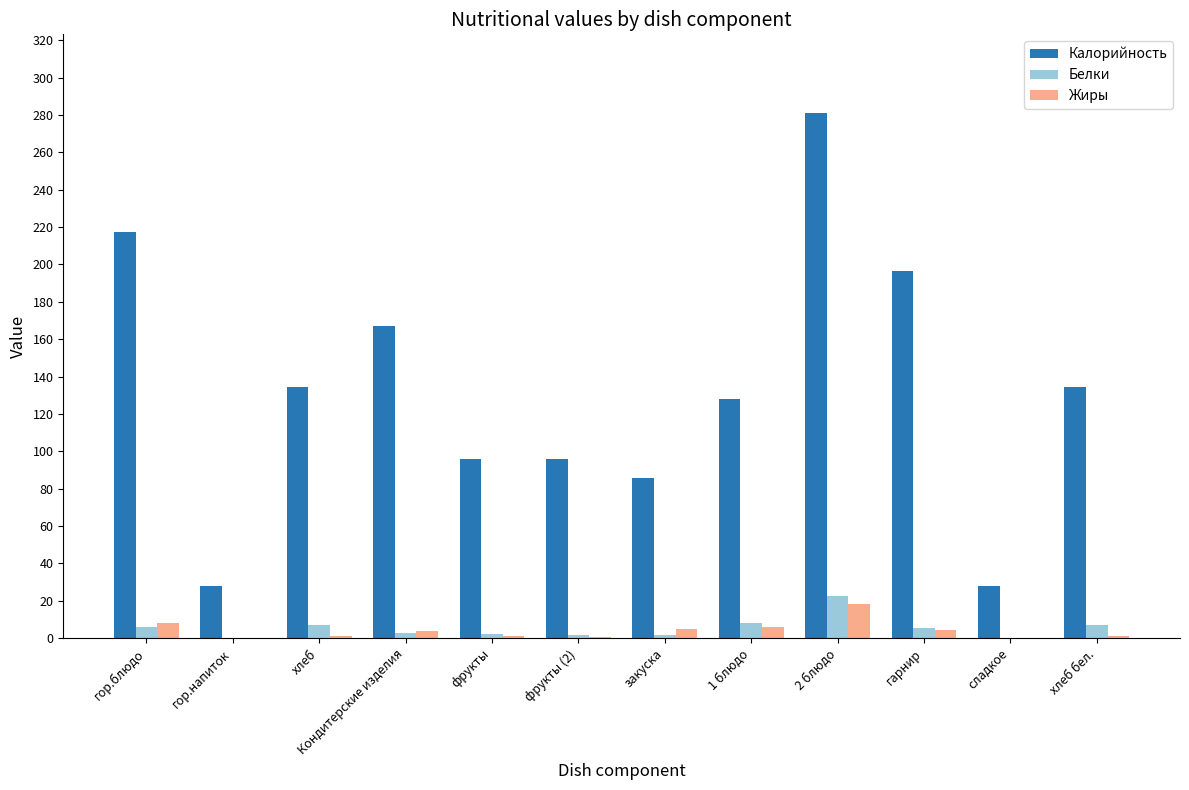

Read the Калорийность value at сладкое.

28.0